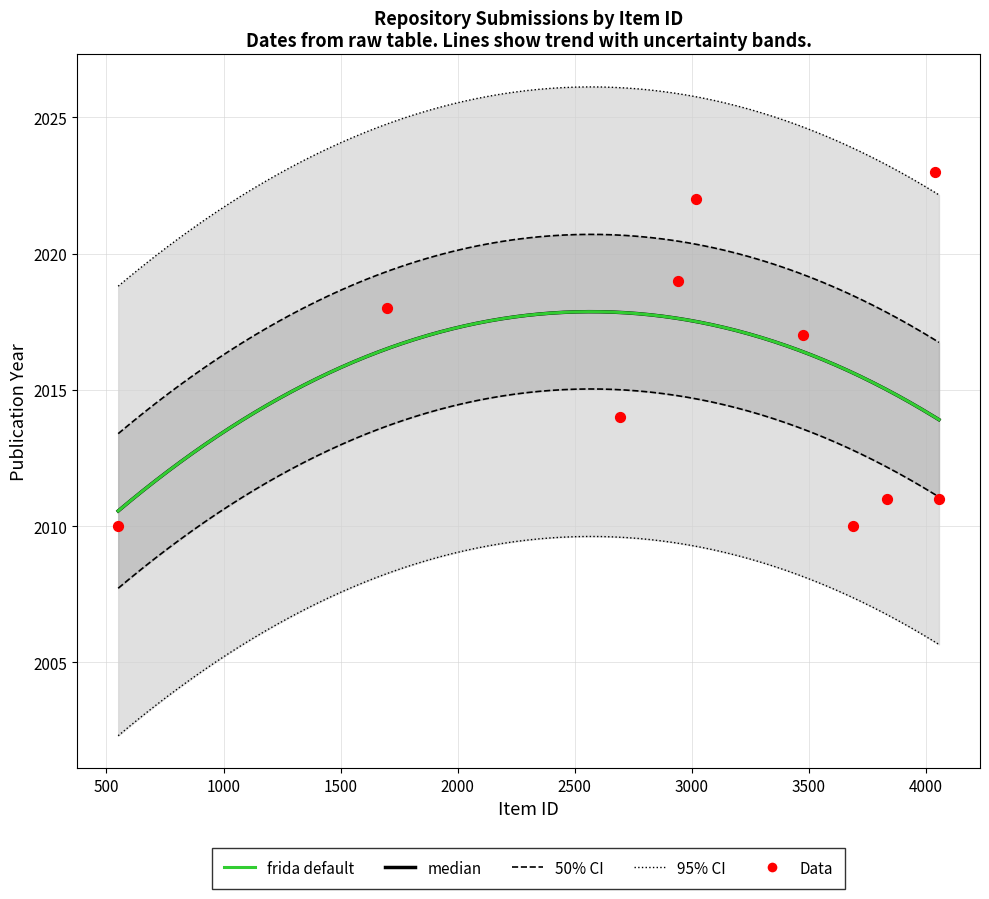

At how many categories does at least one series exceed 2020?

2